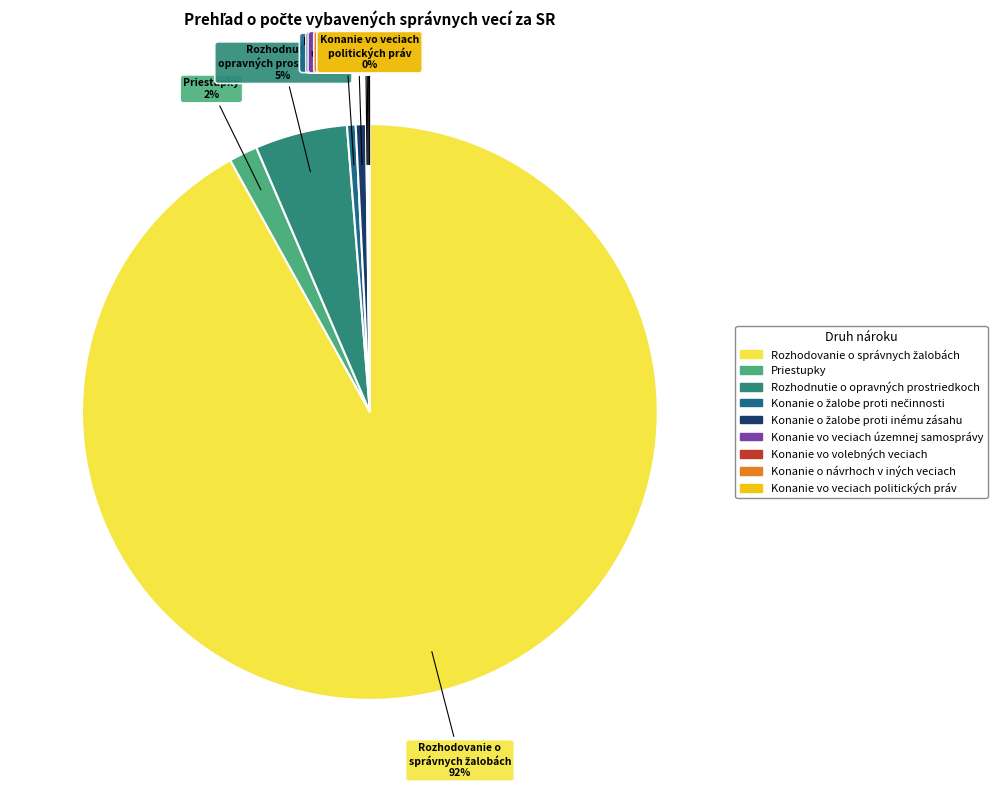

Is there any slice that represents more than half of the pie?

Yes